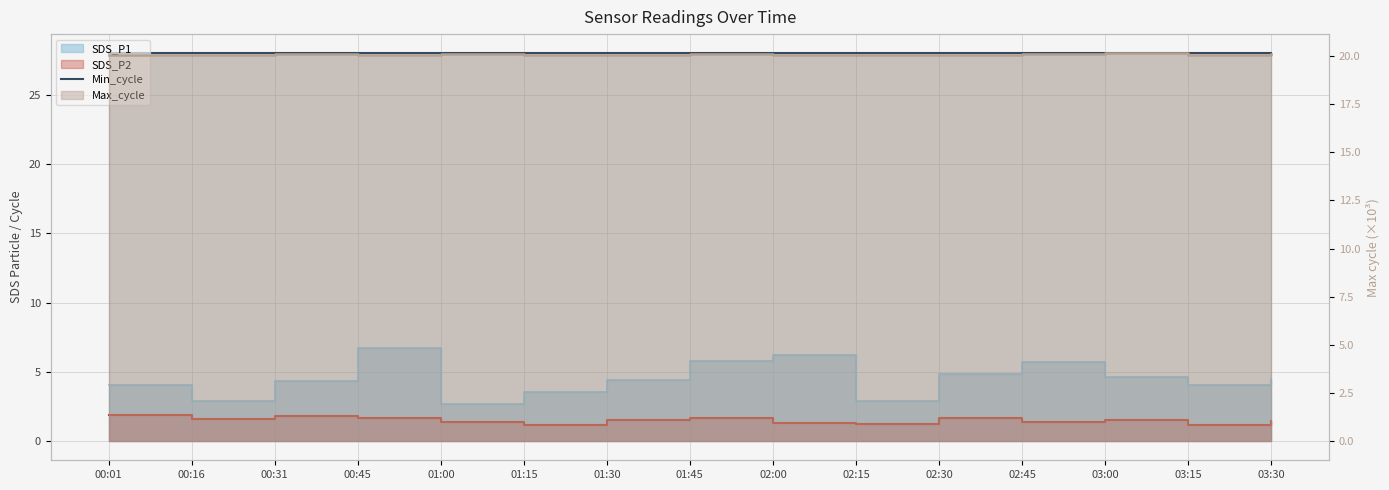

True or false: SDS_P2 and SDS_P1 intersect in this chart.

False